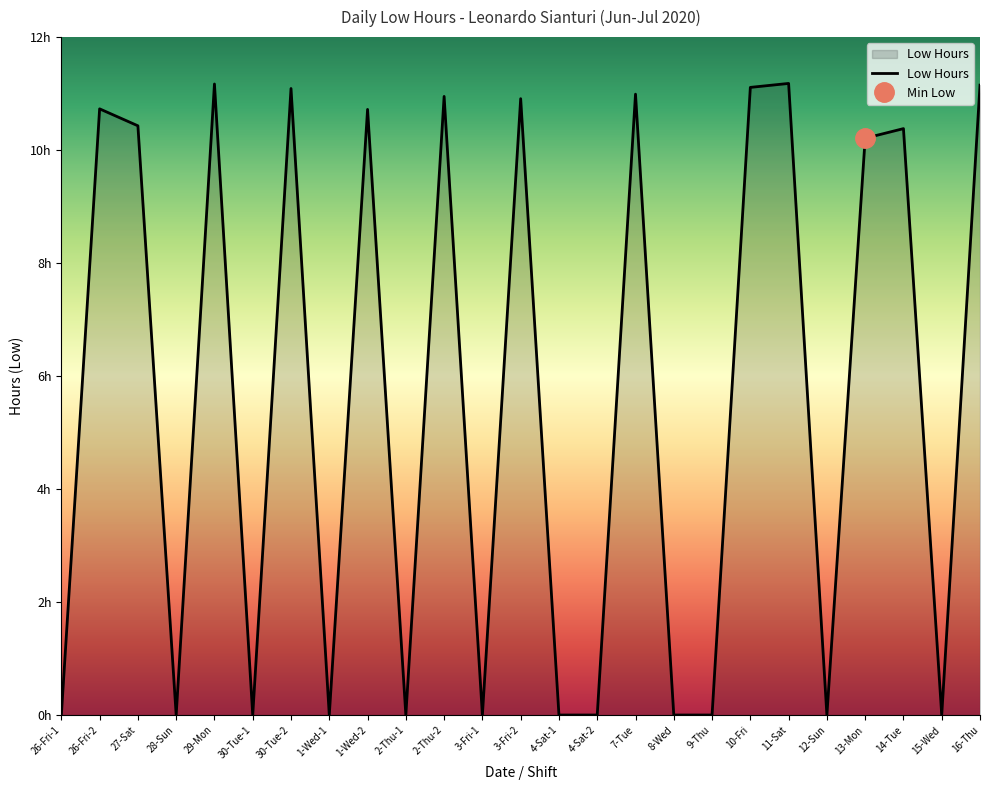

How many data points does each series have?

25